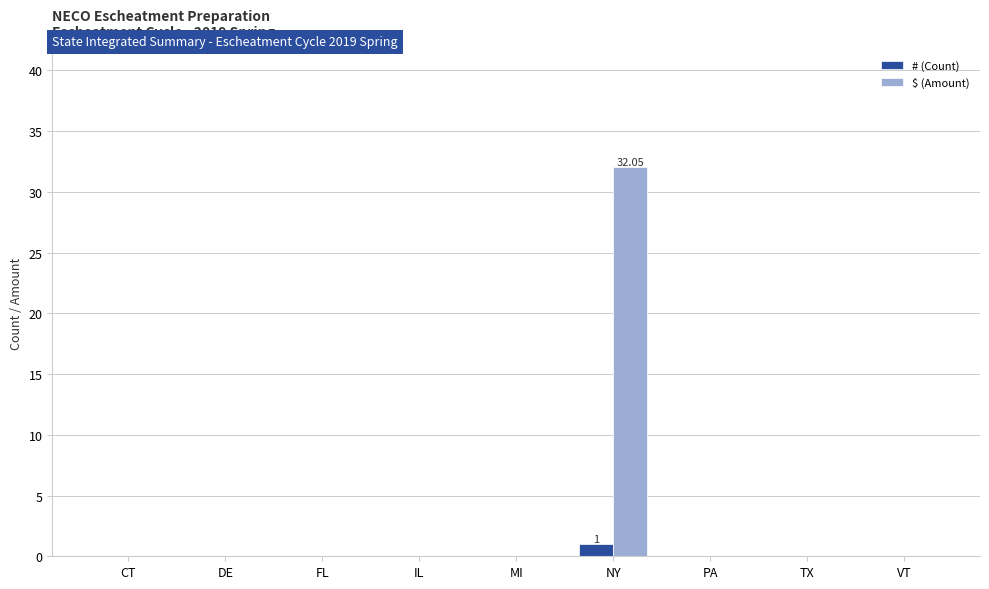

At which category does the chart reach its peak across all series?

NY